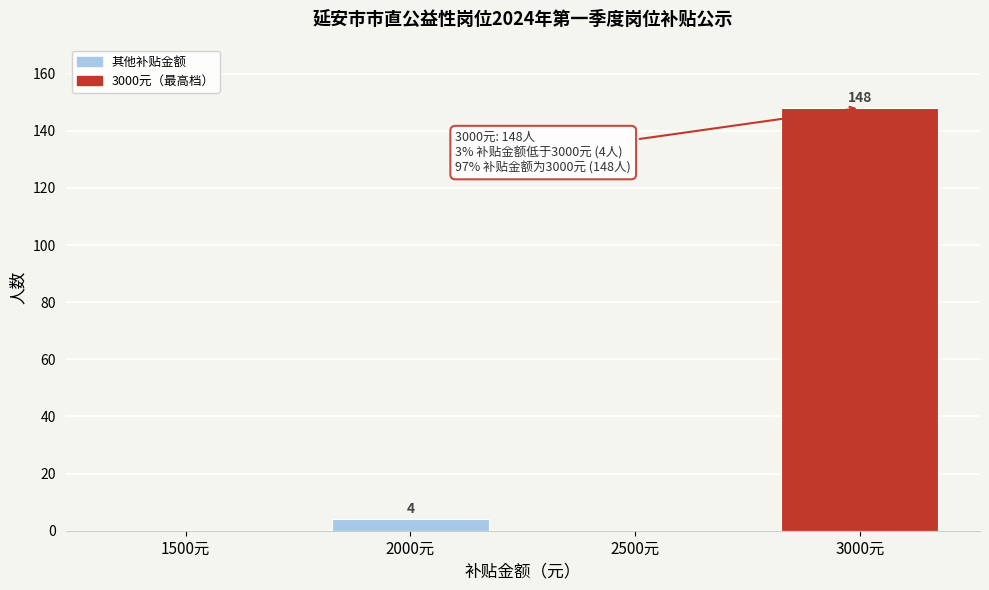

Reading right to left, list all the values displayed in this chart.

3000元=148	2500元=0	2000元=4	1500元=0